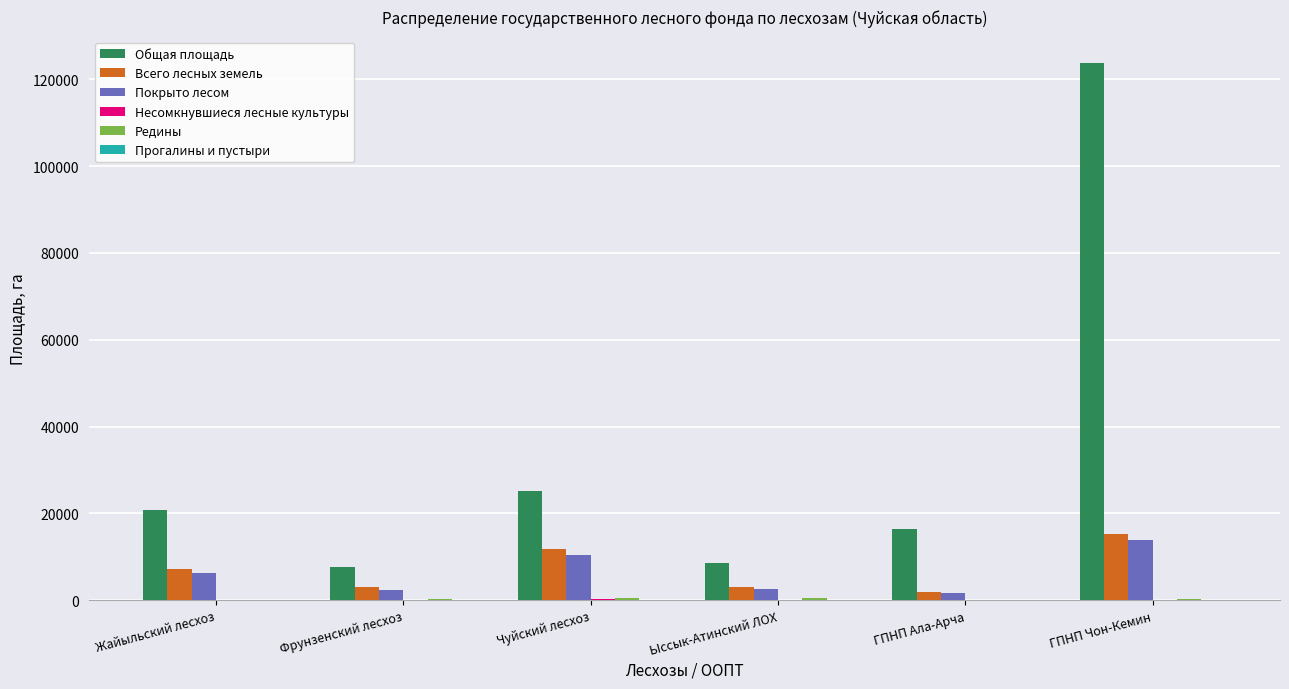

Where is Всего лесных земель nearest to the value 8489?

Жайыльский лесхоз